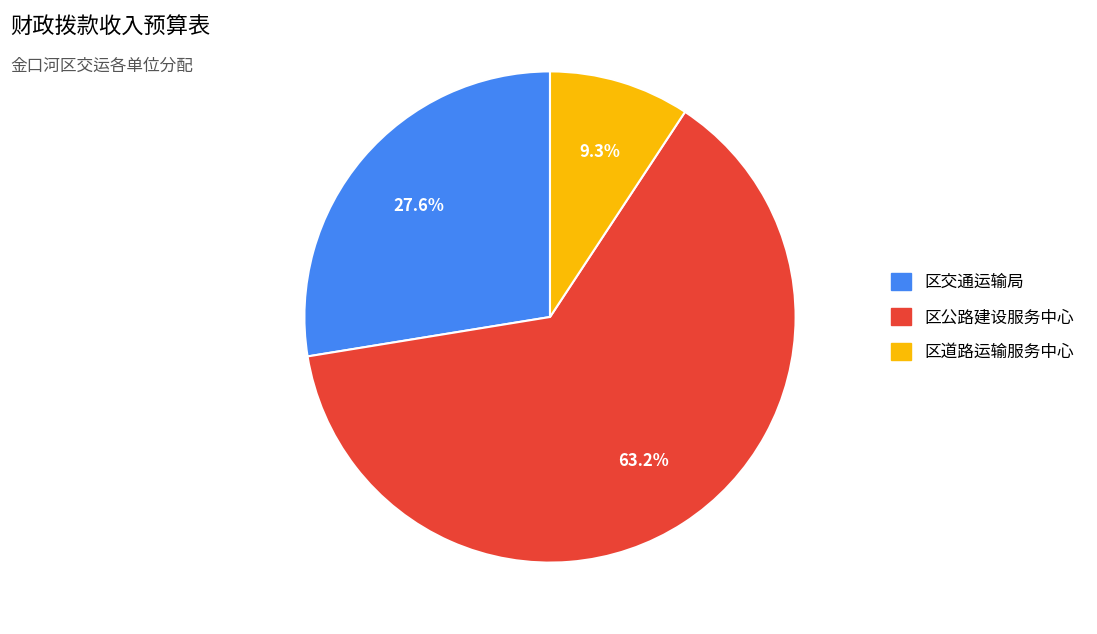

Rank the categories by value from highest to lowest.

区公路建设服务中心, 区交通运输局, 区道路运输服务中心